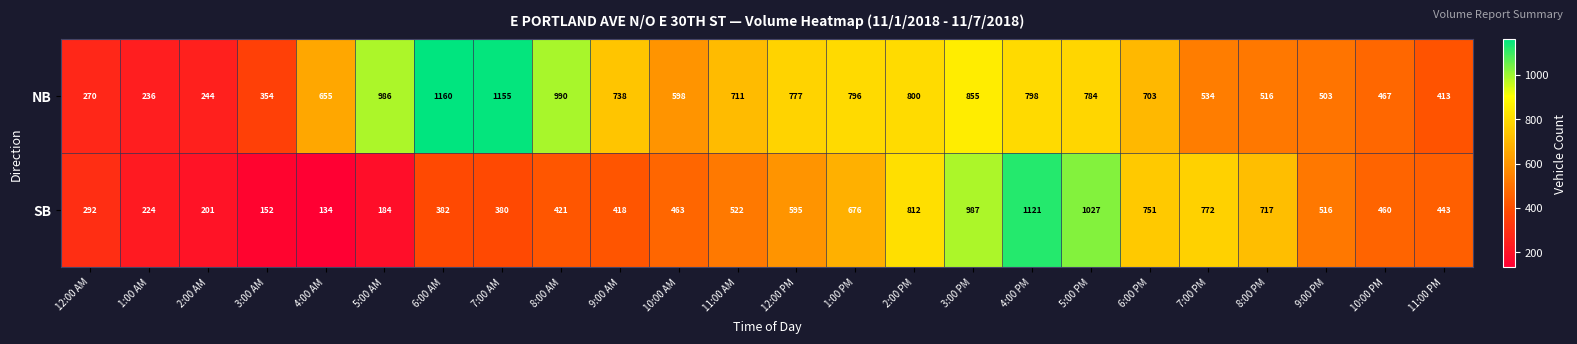

What is the total value across all series at 7:00 PM?

1306